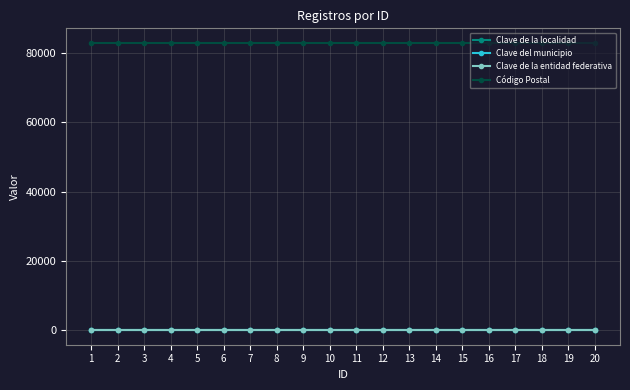

Reading left to right, extract all data points from this chart.

Clave de la localidad: 31	31	31	31	31	31	31	31	31	31	31	31	31	31	31	31	31	31	31	31
Clave del municipio: 31	31	31	31	31	31	31	31	31	31	31	31	31	31	31	31	31	31	31	31
Clave de la entidad federativa: 26	26	26	26	26	26	26	26	26	26	26	26	26	26	26	26	26	26	26	26
Código Postal: 83000	83000	83000	83000	83000	83000	83000	83000	83000	83000	83000	83000	83000	83000	83000	83000	83000	83000	83000	83000